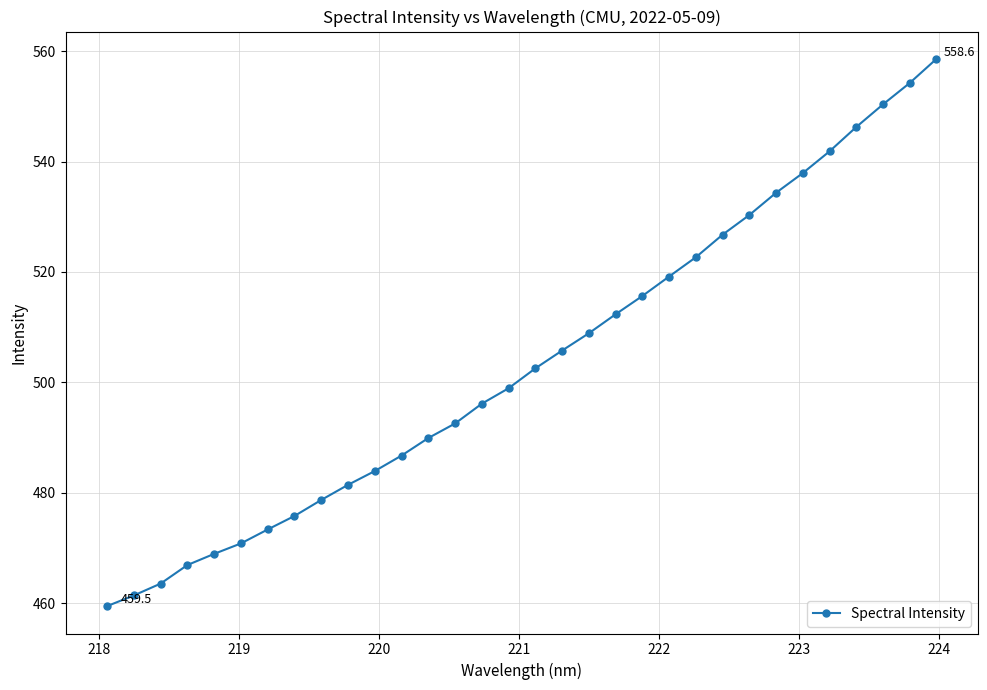

What is the minimum value shown in the chart?

459.5